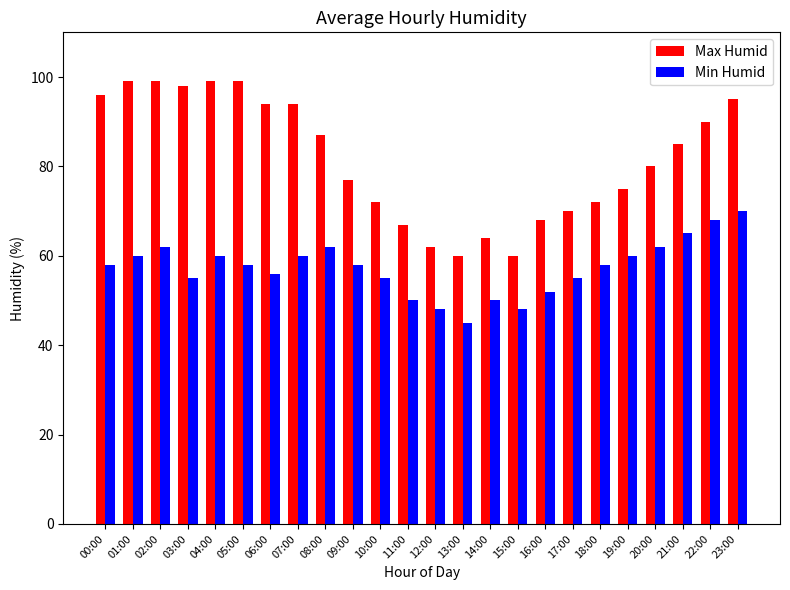

Which series has the largest total across all categories?

Max Humid